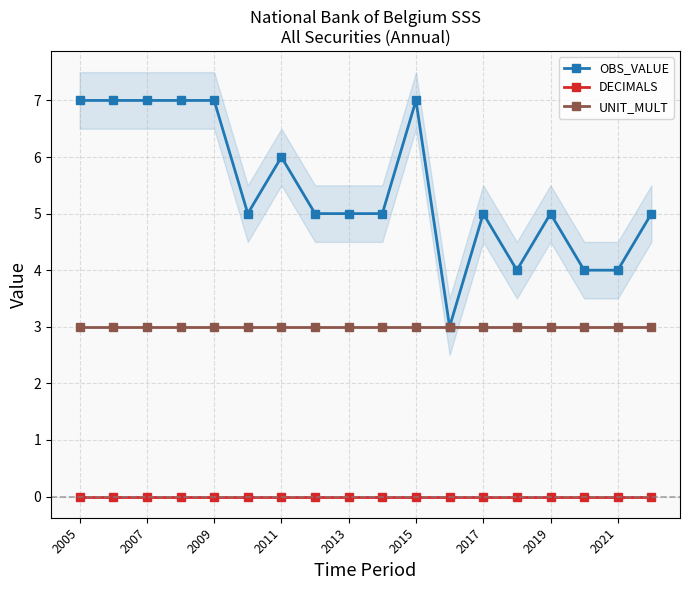

What is the difference between the second highest and minimum values in the OBS_VALUE series?

4